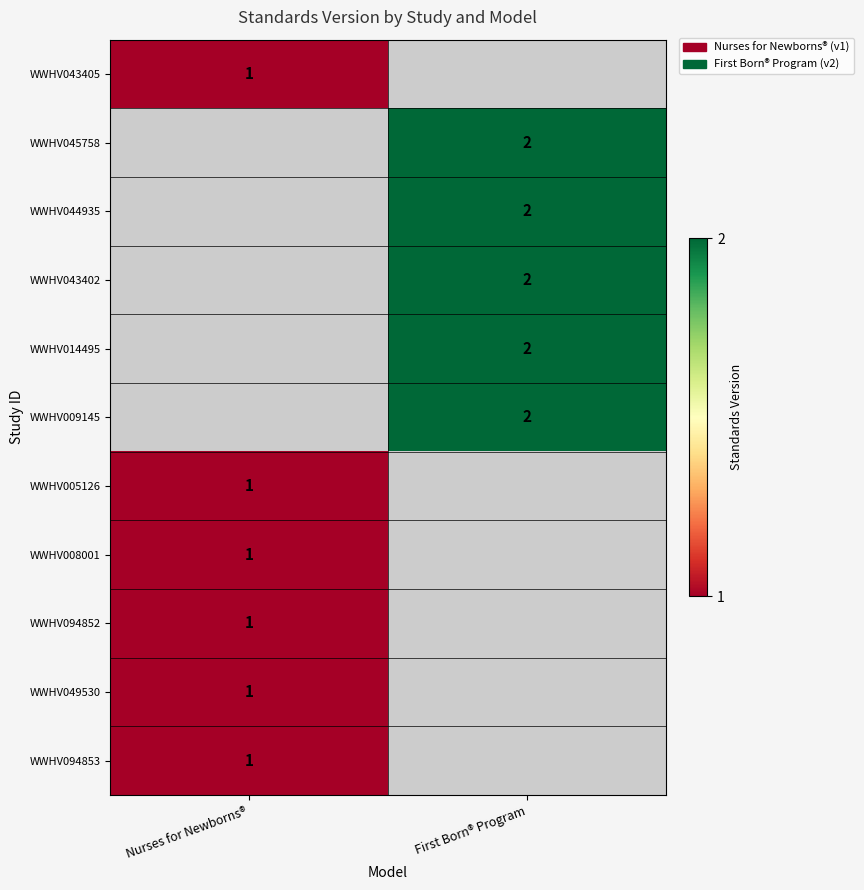

How many series are shown in this chart?

11